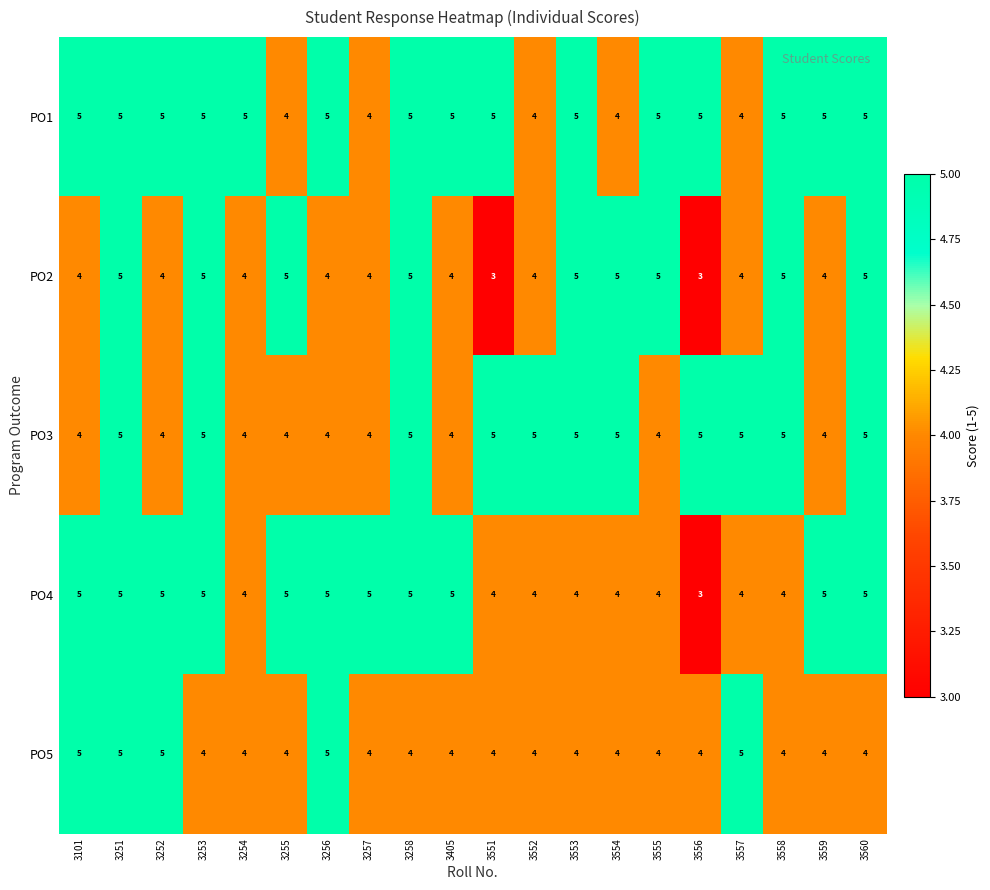

What is the sum of all PO3 values?

91